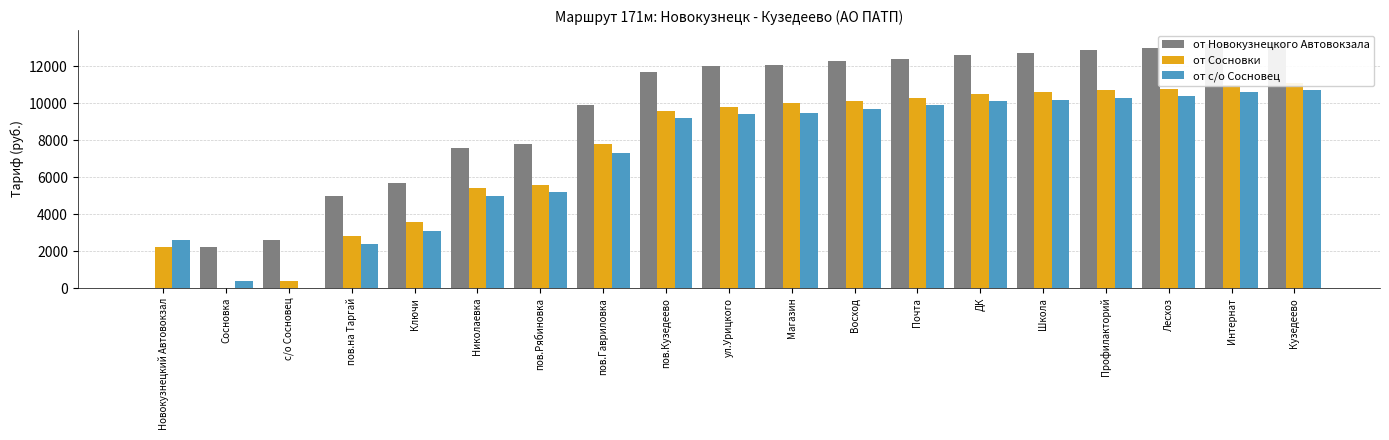

How many groups of bars are there?

19